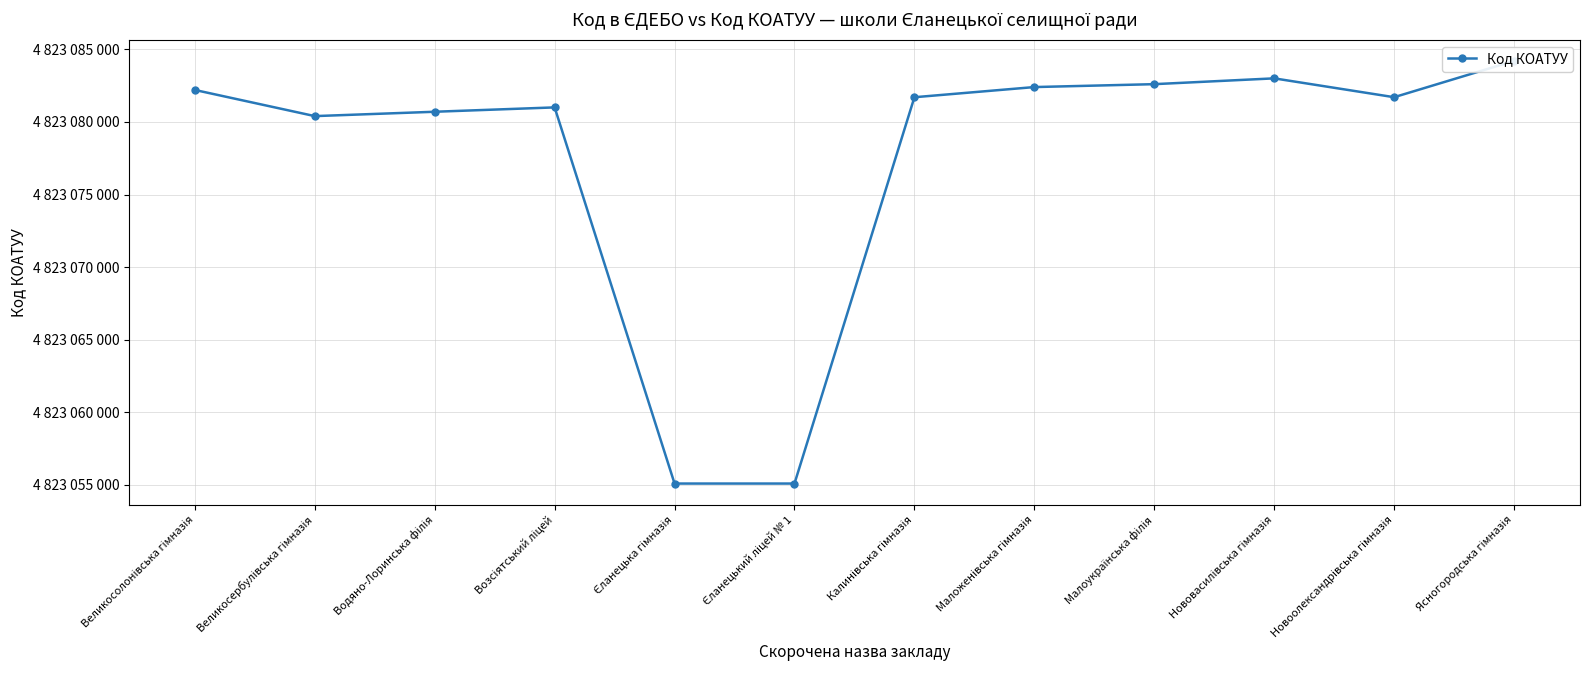

At which category does the chart reach its peak across all series?

Ясногородська гімназія